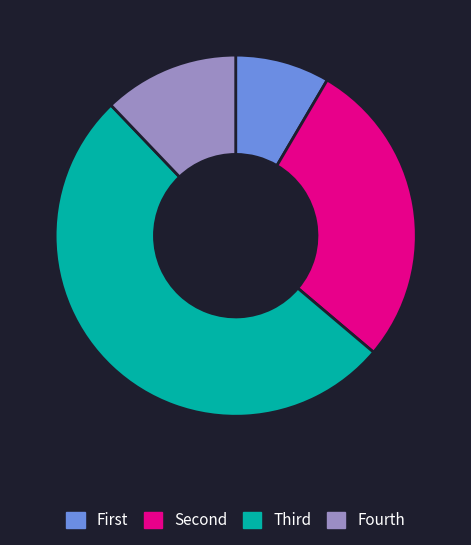

The Fourth slice represents 21% of the pie. True or false?

False